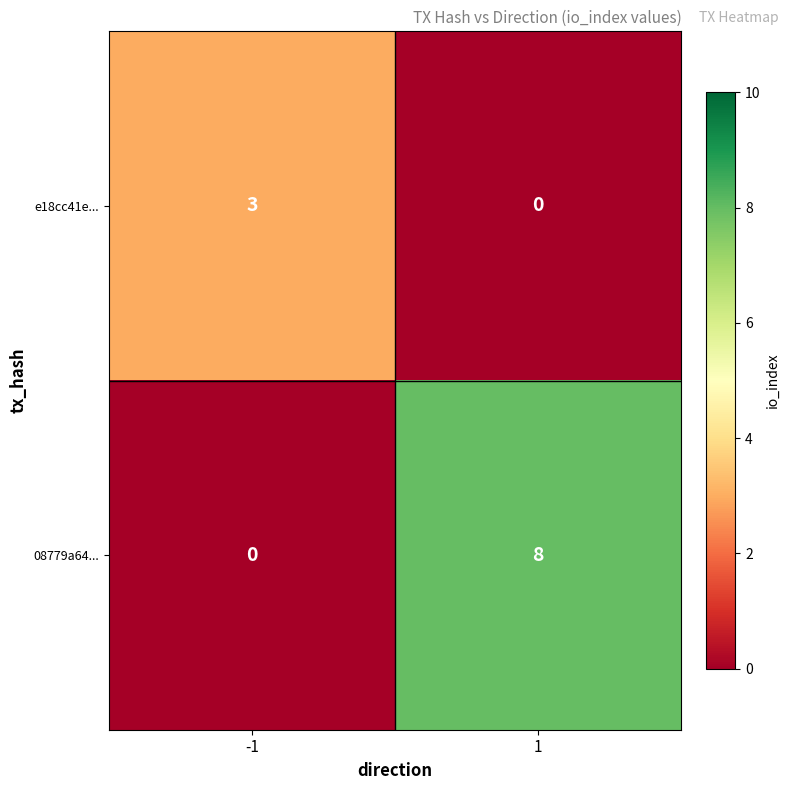

Reading left to right, extract all data points from this chart.

e18cc41e...: -1=3	1=0
08779a64...: -1=0	1=8